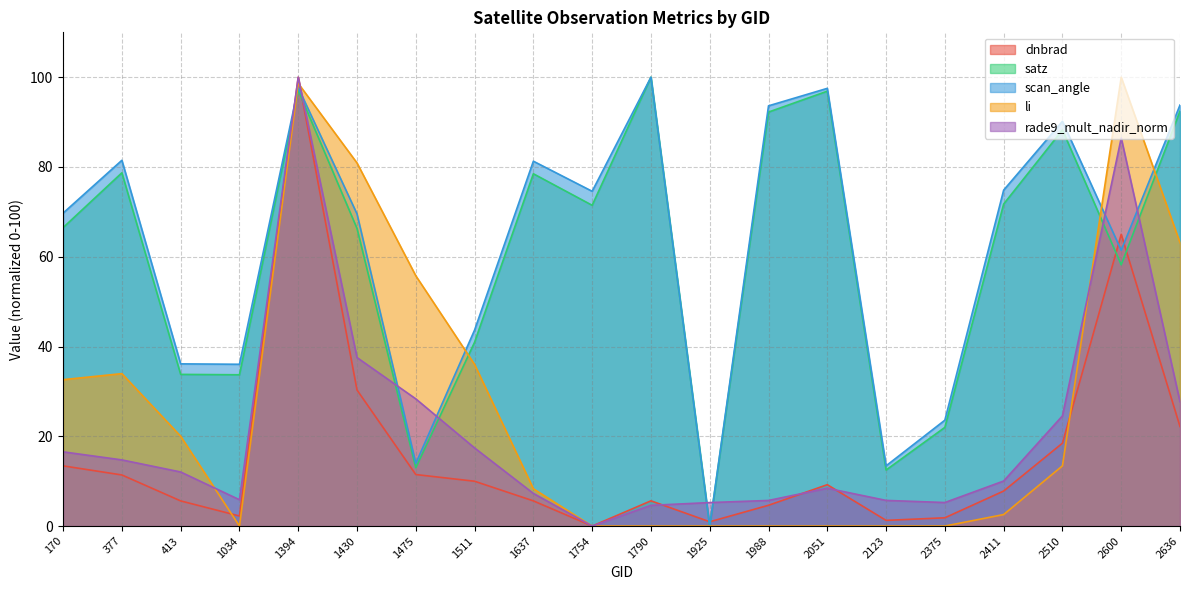

Which category has the highest value across all series?

1394